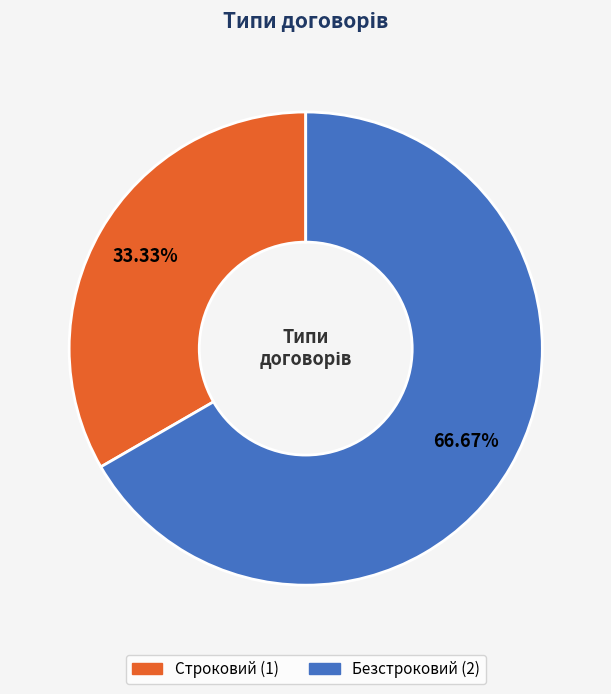

Which slice is the smallest?

Строковий